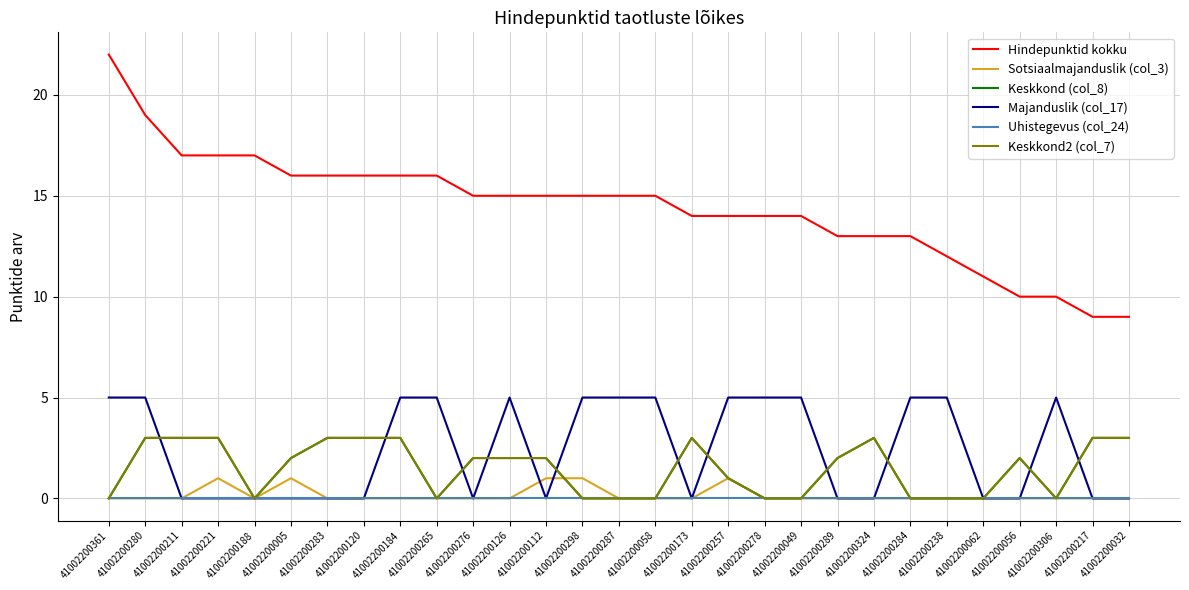

Which category has the lowest value across all series?

41002200361